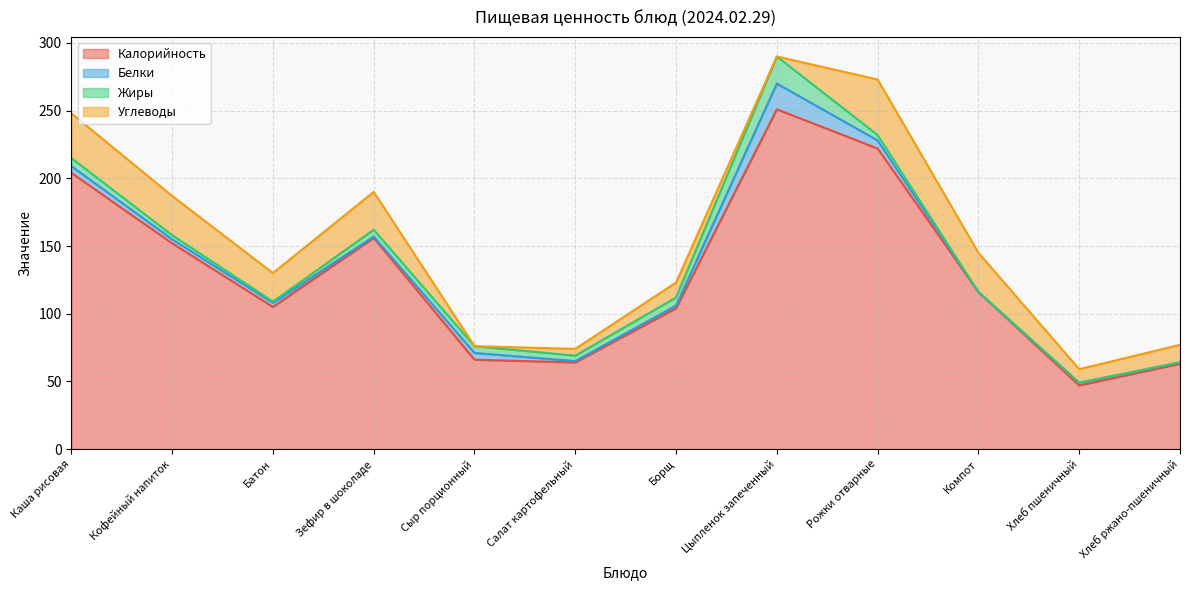

List the labels in order of Углеводы value, smallest first.

Сыр порционный, Цыпленок запеченный, Салат картофельный, Хлеб пшеничный, Борщ, Хлеб ржано-пшеничный, Батон, Зефир в шоколаде, Кофейный напиток, Компот, Каша рисовая, Рожки отварные